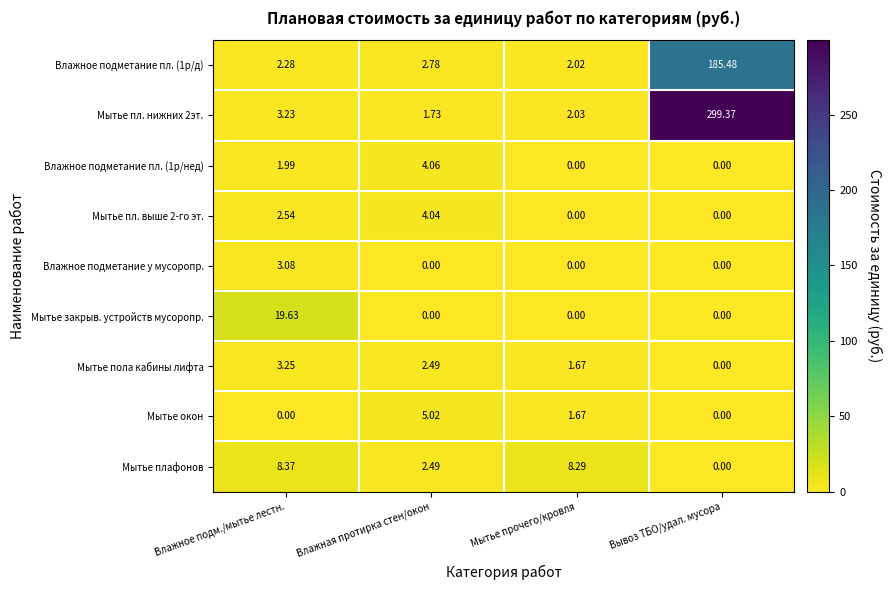

At which category is the sum across all series the highest?

Вывоз ТБО/удал. мусора